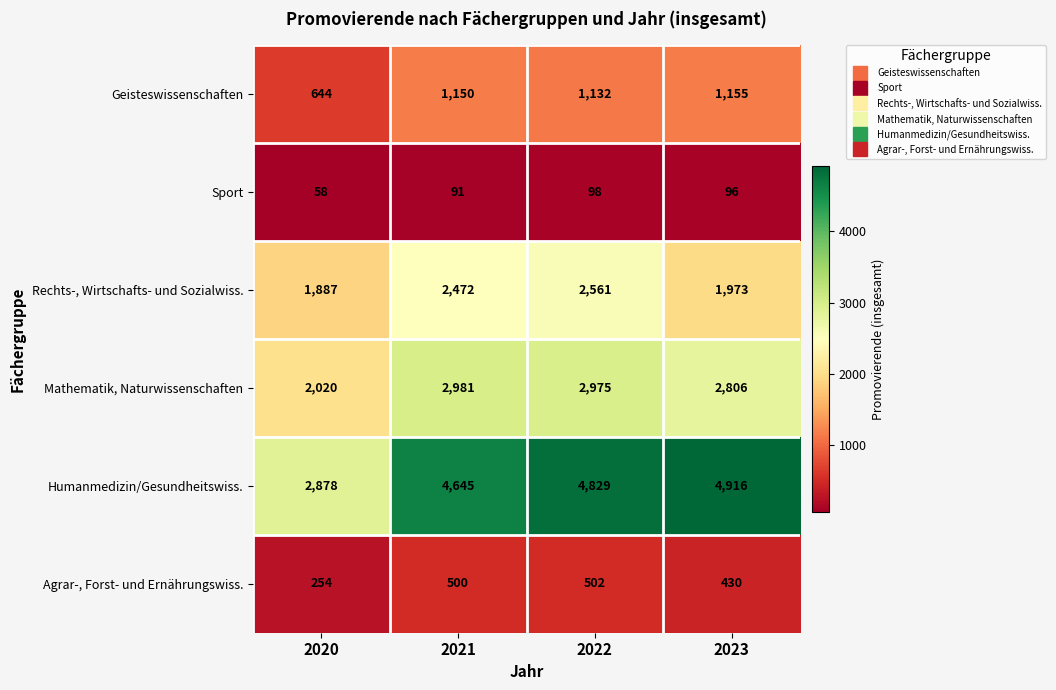

How many categories are shown in the chart?

4